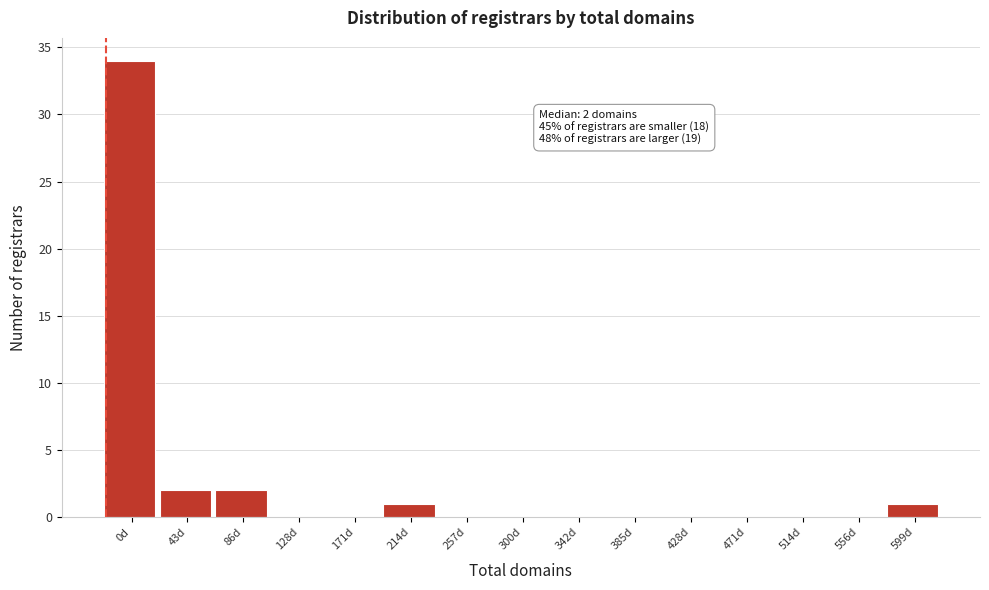

Reading left to right, extract all data points from this chart.

0d=34	43d=2	86d=2	128d=0	171d=0	214d=1	257d=0	300d=0	342d=0	385d=0	428d=0	471d=0	514d=0	556d=0	599d=1